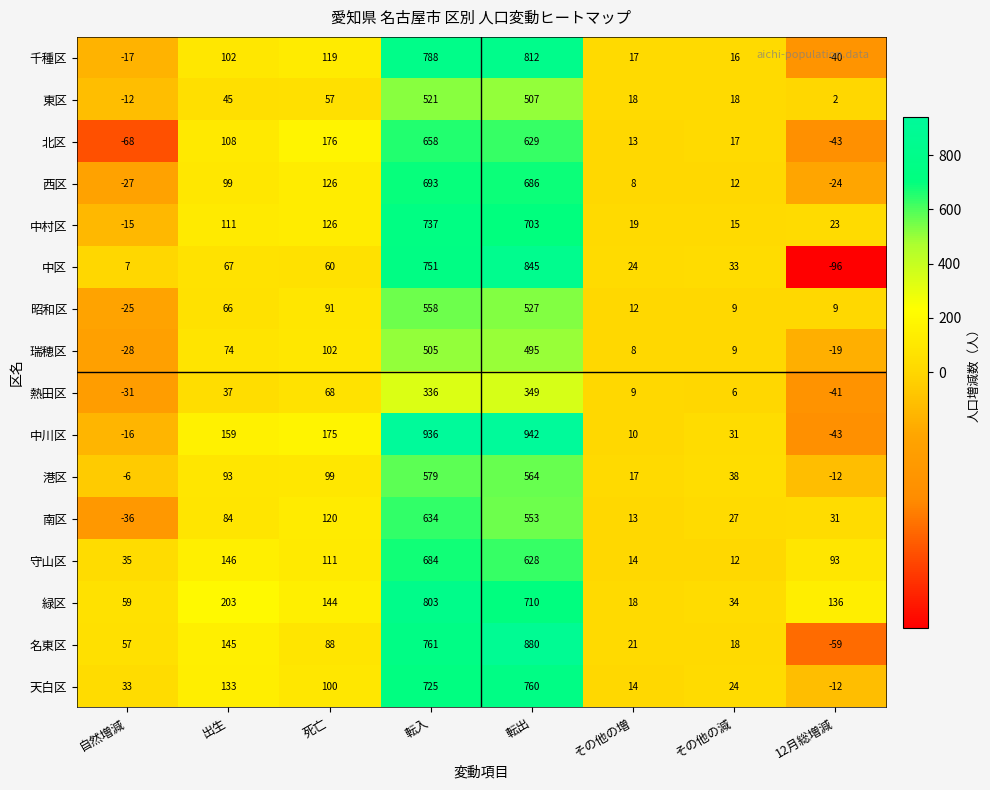

Which series changed the most between 出生 and 転出?

中川区